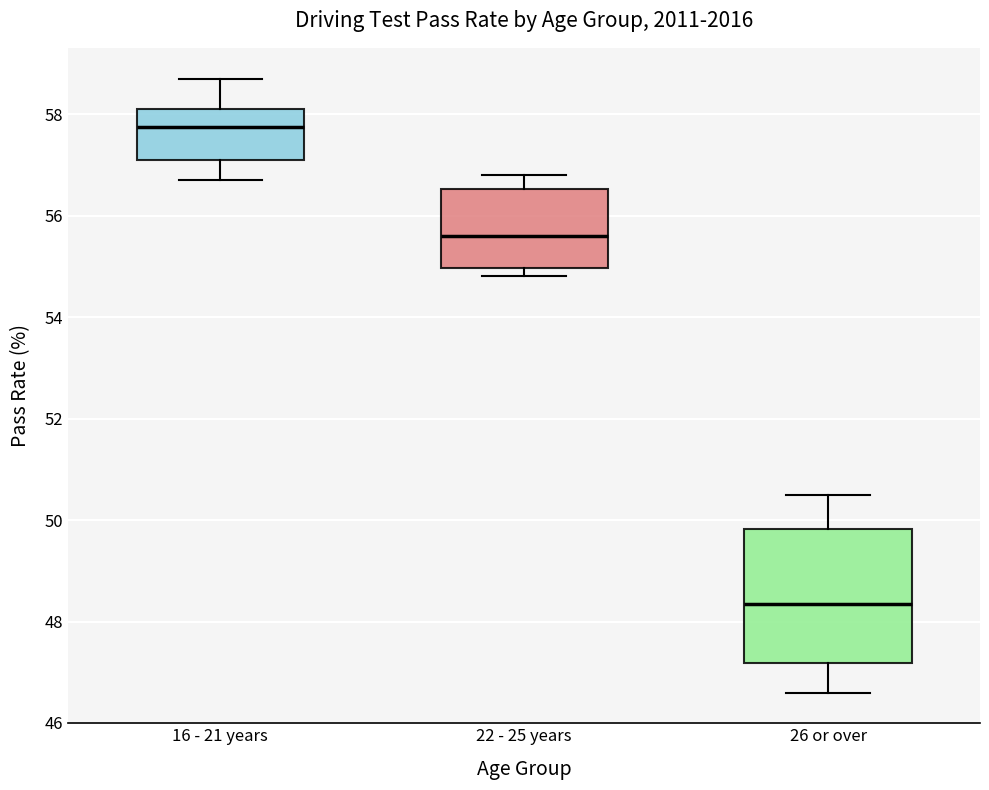

Reading left to right, transcribe this box plot: for each box, give where its median line is, the range the box spans, and where its two whiskers end, as read against the y-axis. The values are not printed on the chart, so give them approximately, as read against the axis.

16 - 21 years: median 57.8, box 57.2 to 58.2, whiskers 56.8 to 58.8
22 - 25 years: median 55.6, box 55.0 to 56.6, whiskers 54.8 to 56.8
26 or over: median 48.4, box 47.2 to 49.8, whiskers 46.6 to 50.6